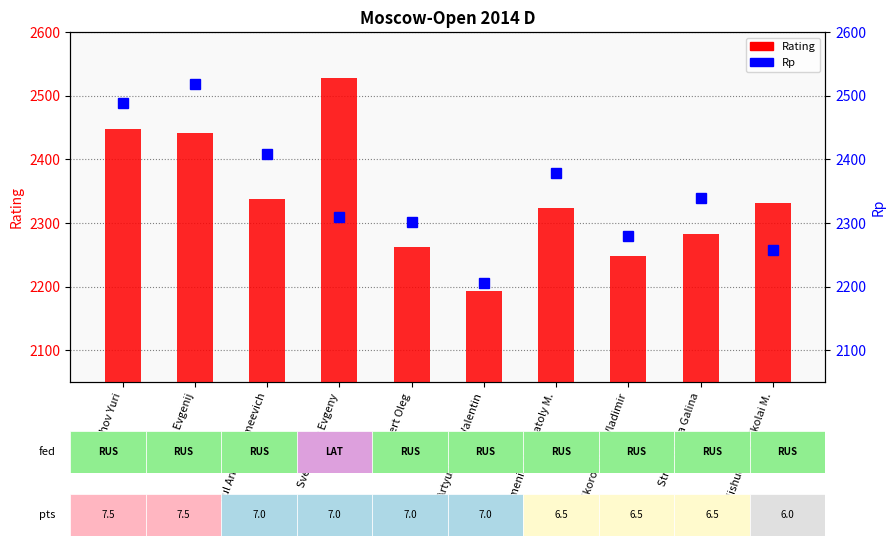

Reading left to right, transcribe all the data shown in this chart.

Rating: 2447	2442	2337	2528	2262	2193	2323	2248	2282	2331
Rp: 2489	2518	2409	2309	2301	2206	2379	2279	2339	2257